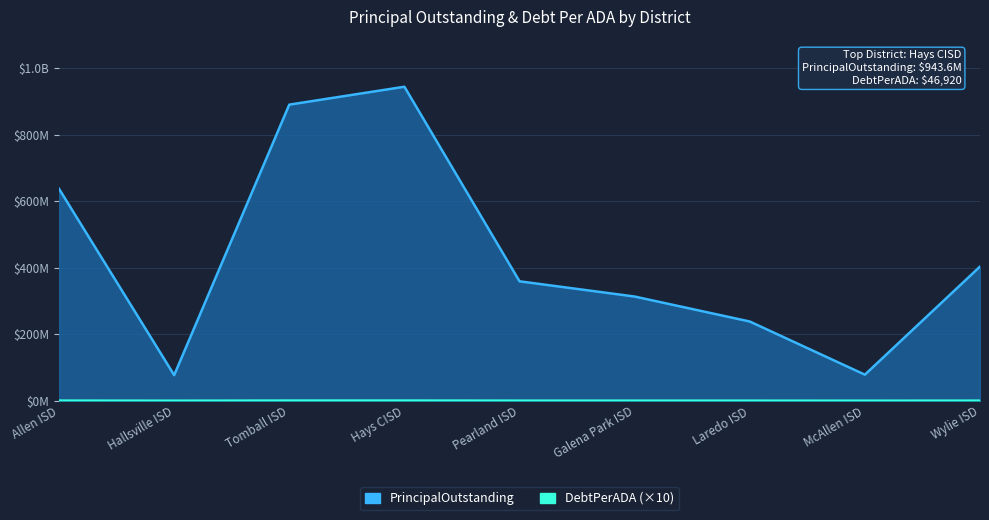

Does the chart display data point markers on the line(s)?

No